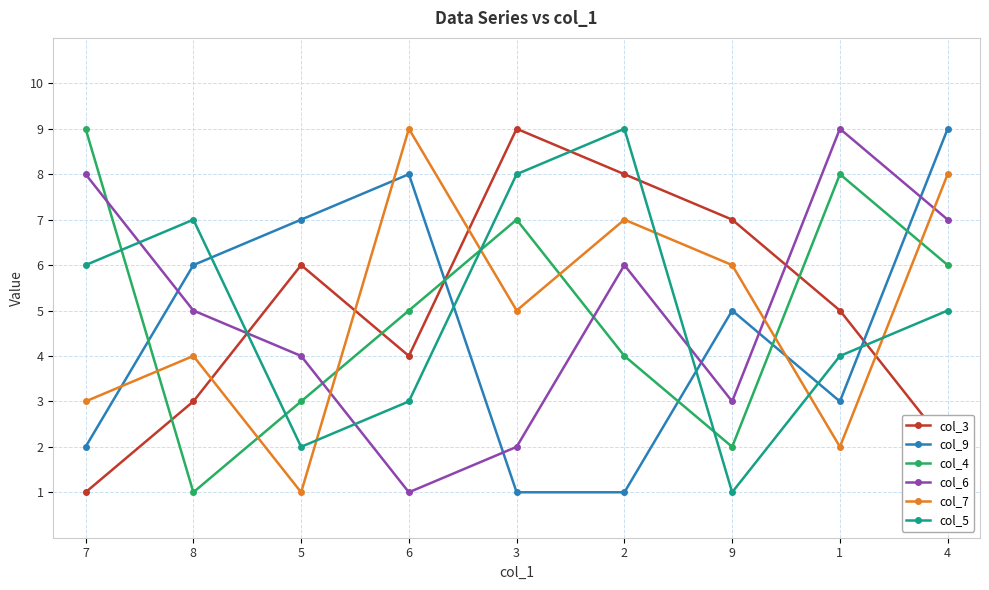

How many lines are shown in the chart?

6